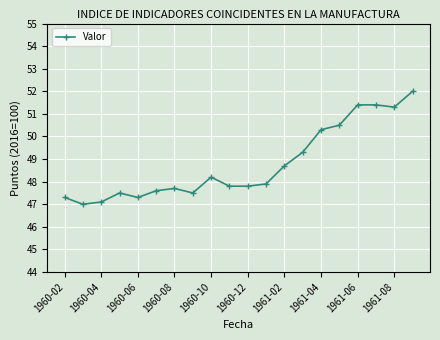

Reading right to left, list all the values displayed in this chart.

52.0	51.3	51.4	51.4	50.5	50.3	49.3	48.7	47.9	47.8	47.8	48.2	47.5	47.7	47.6	47.3	47.5	47.1	47.0	47.3